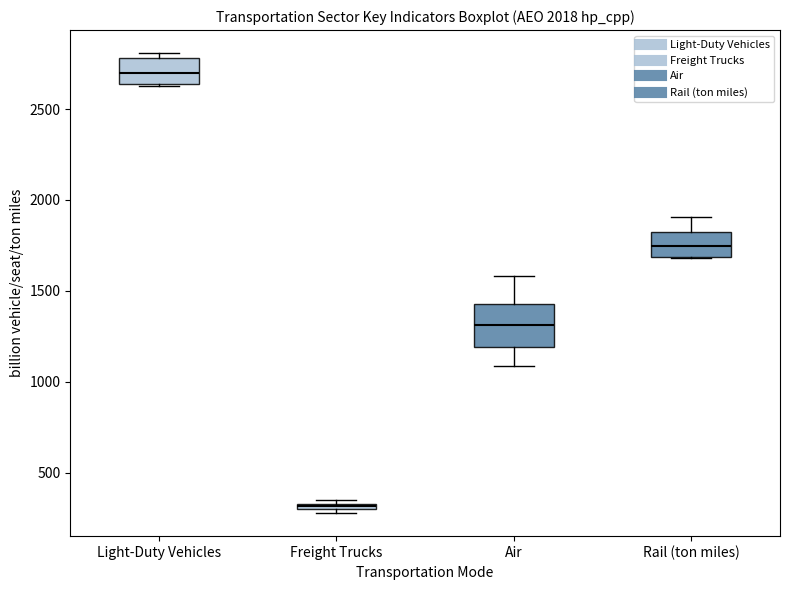

Where is the lower edge of the box for Rail (ton miles) on the y-axis? The values are not printed on the chart, so give them approximately, as read against the axis.

1700